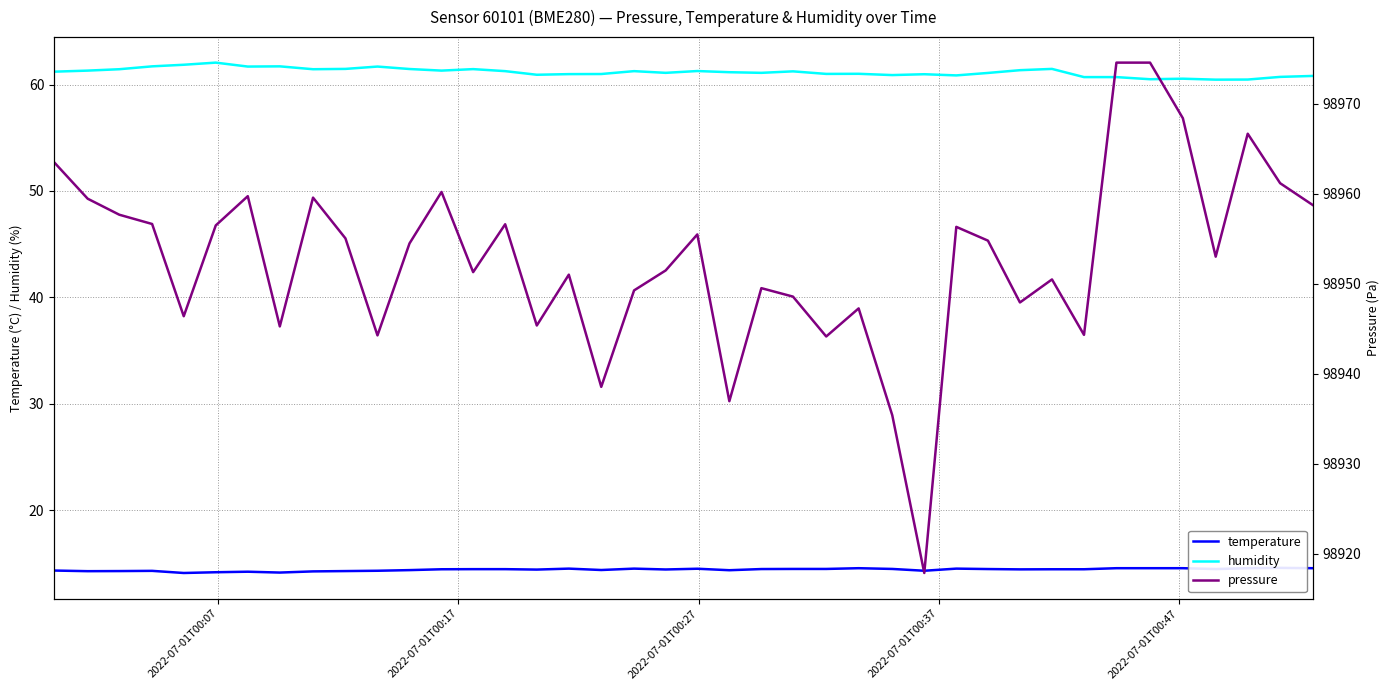

What is the minimum value shown in the chart?

14.1